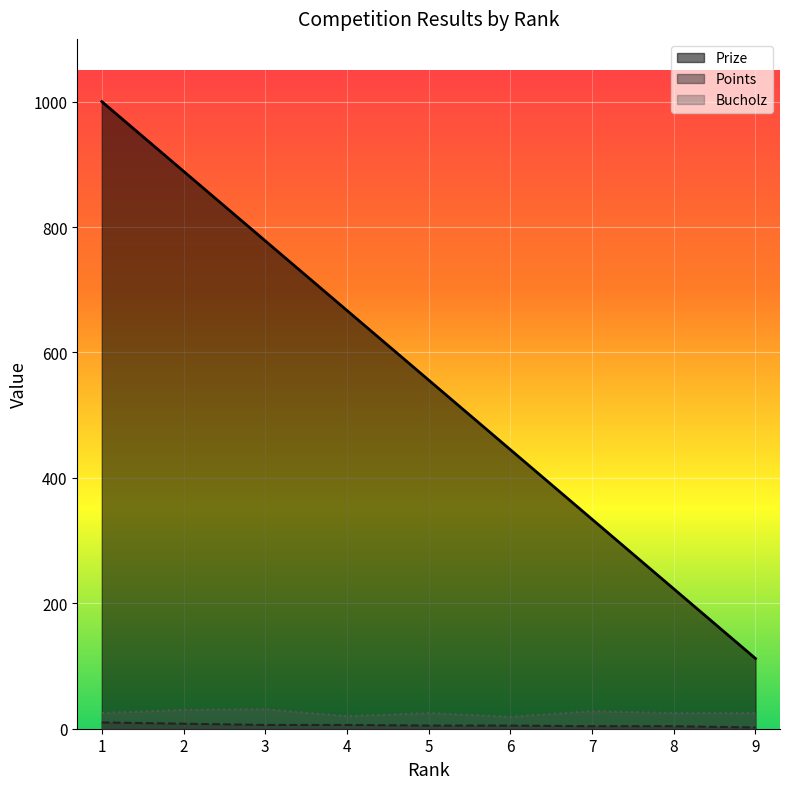

True or false: Points has more than 2 interior local peaks.

False